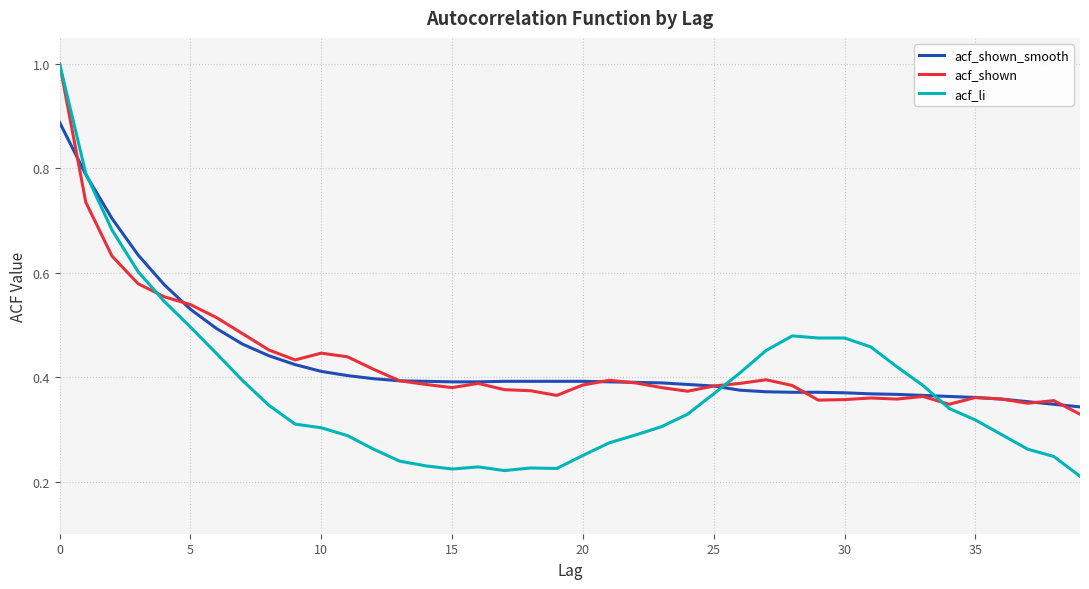

Which series has the widest spread of values?

acf_li